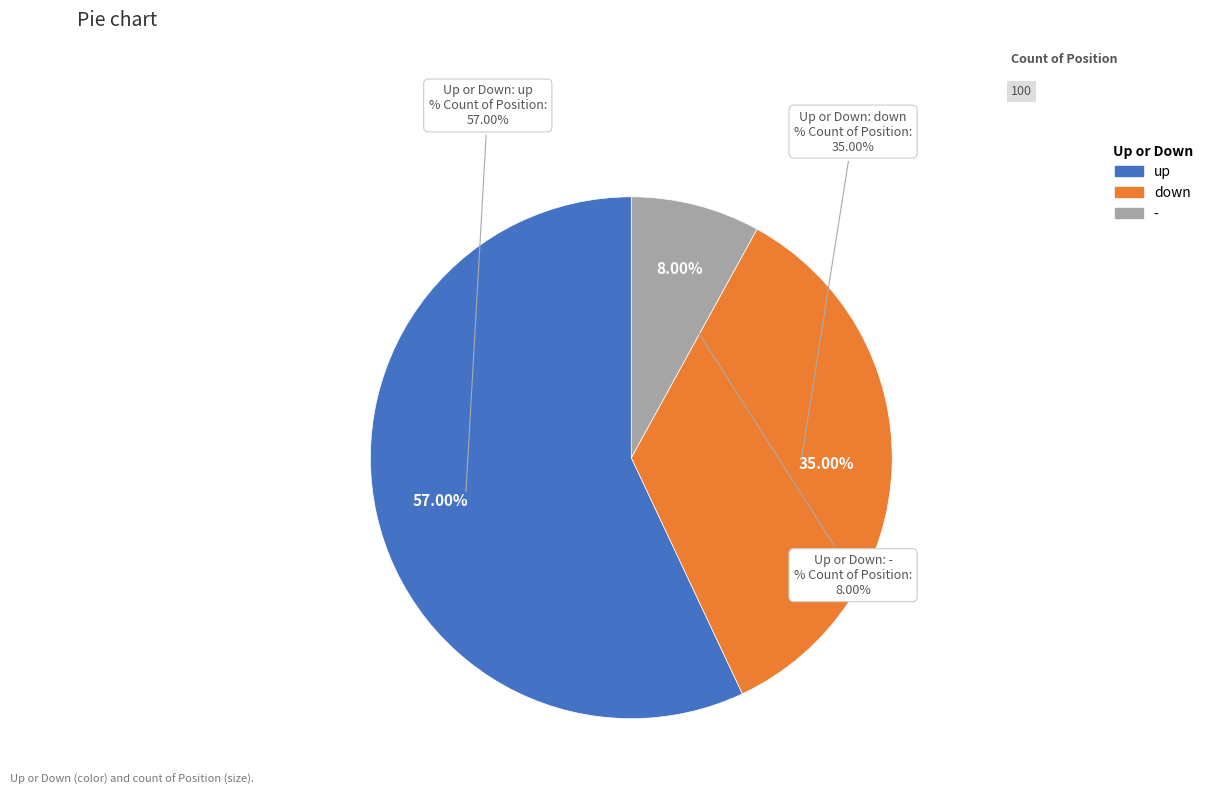

How many segments does this pie chart have?

3